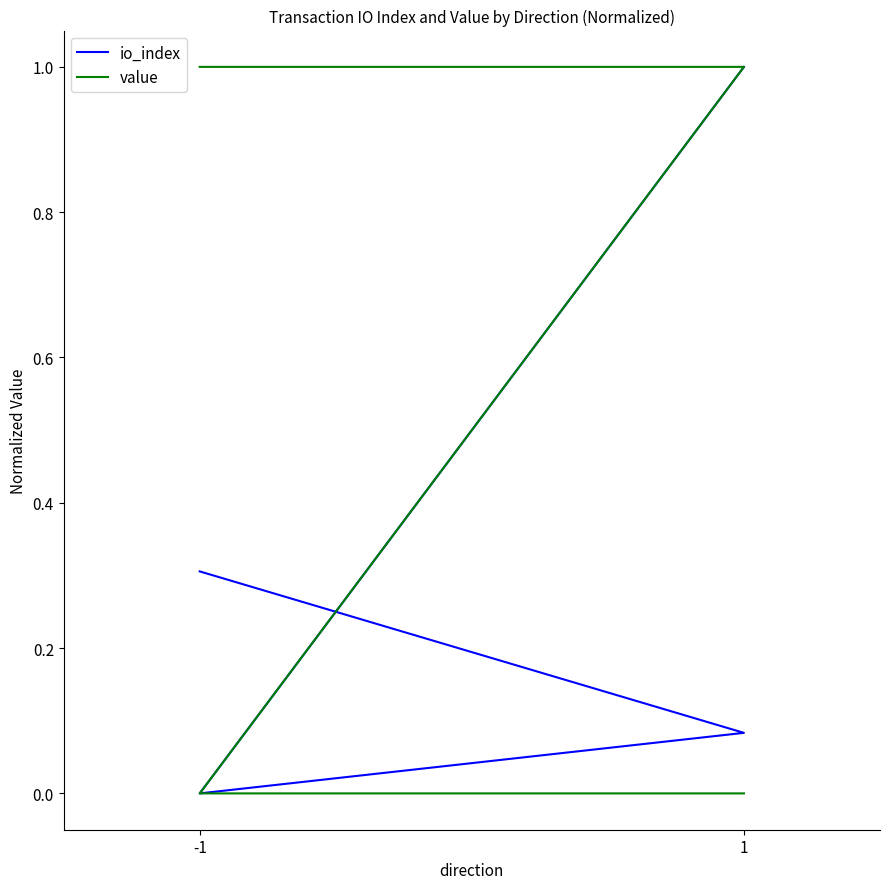

What is the difference between the maximum and minimum values in the value series?

1.0